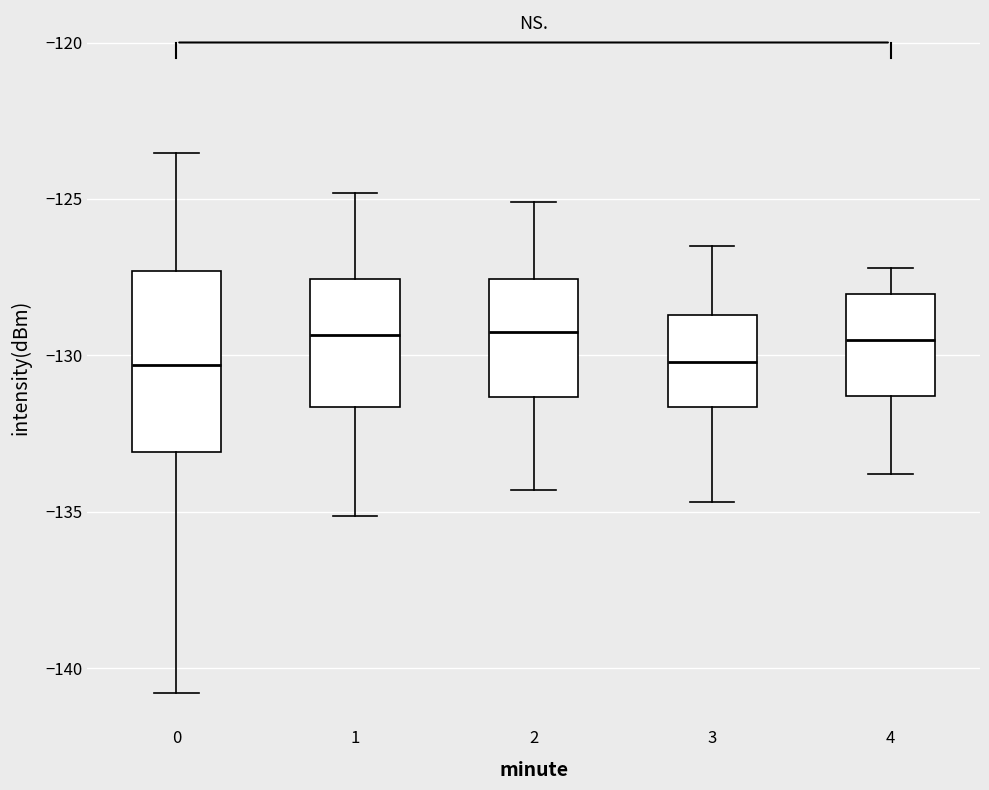

Comparing the boxes themselves (not the whiskers), which one is the tallest?

0